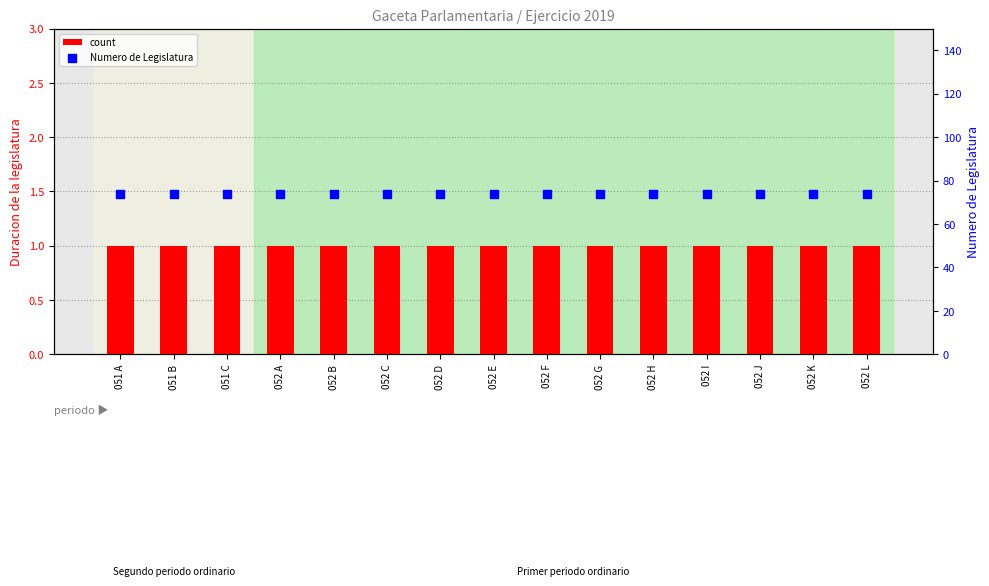

At which category is the sum across all series the highest?

051 A